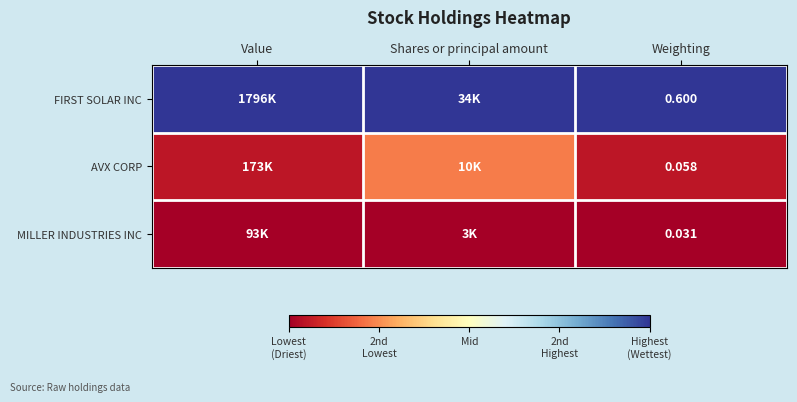

Is the value of FIRST SOLAR INC at Weighting greater than the value of AVX CORP at Weighting?

Yes